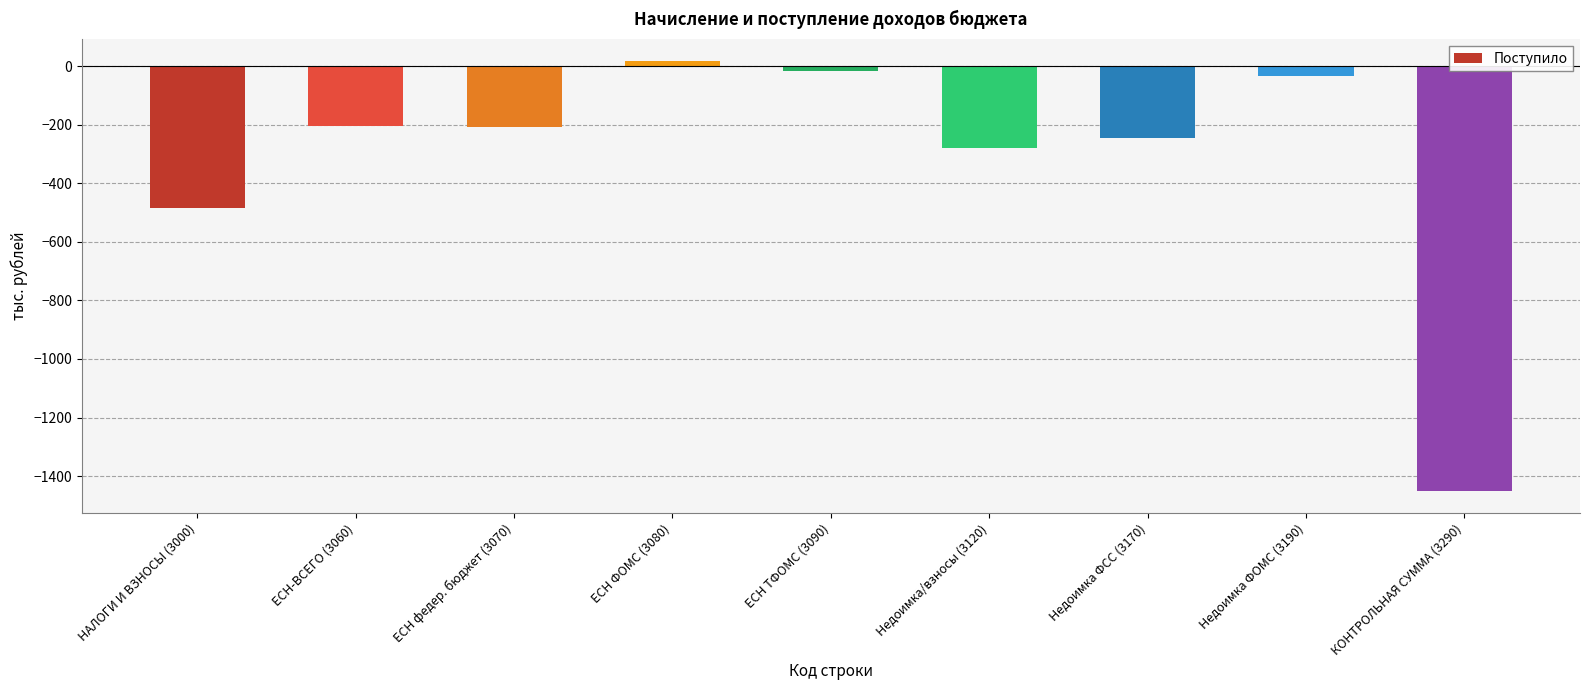

What is the sum of all values?

-2904